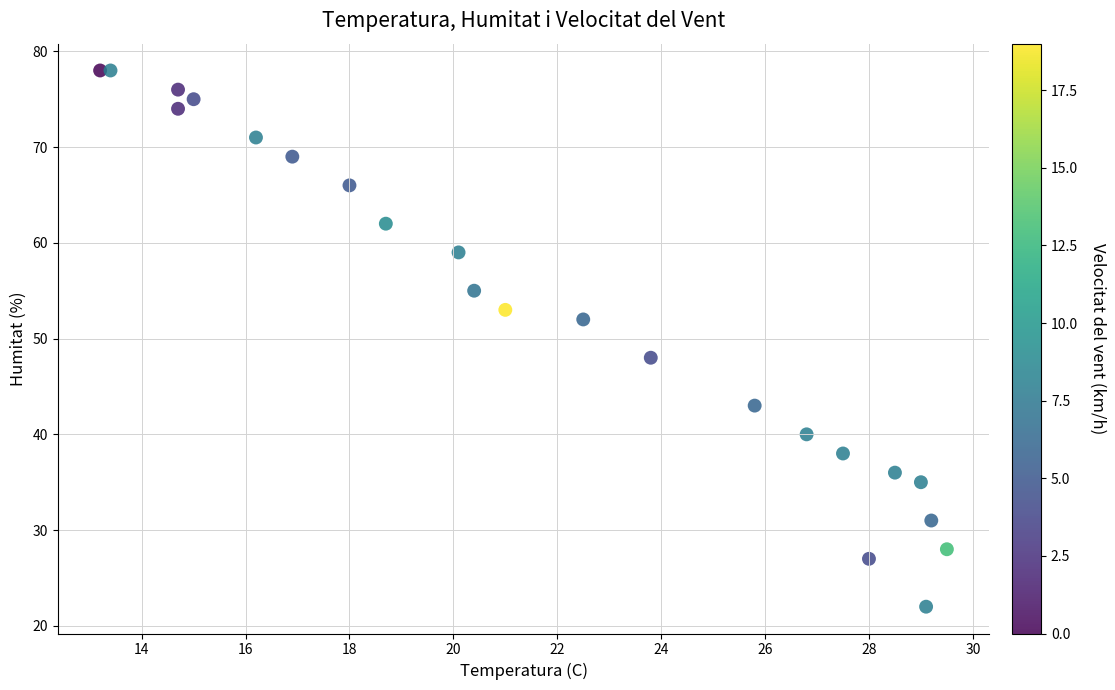

What is the range of Y values (max minus min)?

56